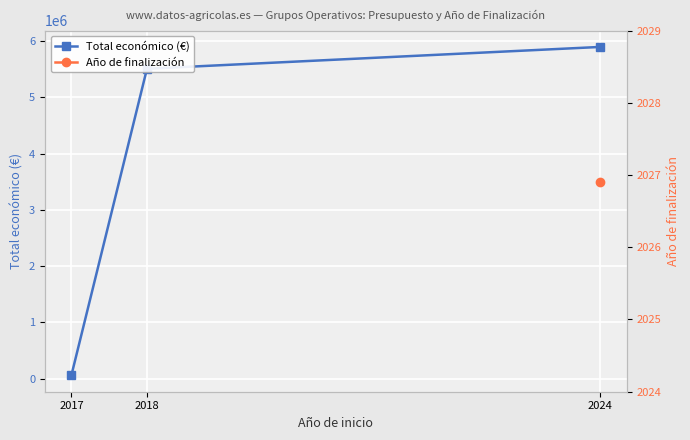

Is it true that the value at 2024 is 1802513?

False